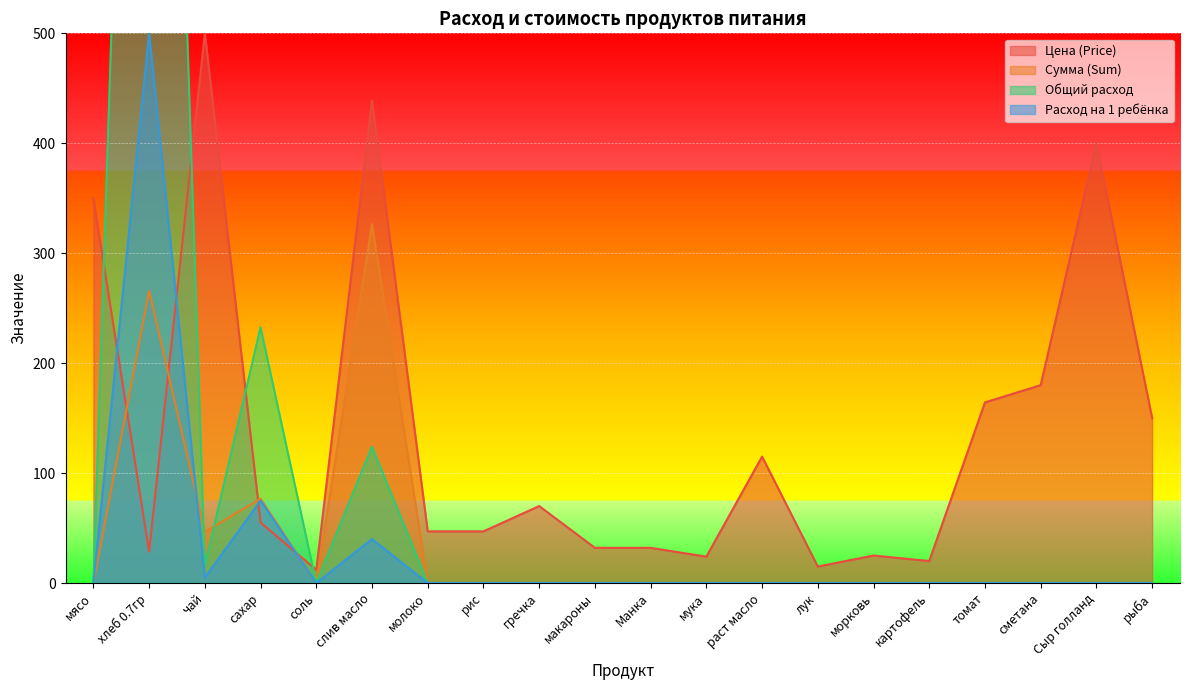

At how many categories does at least one series exceed 124?

9